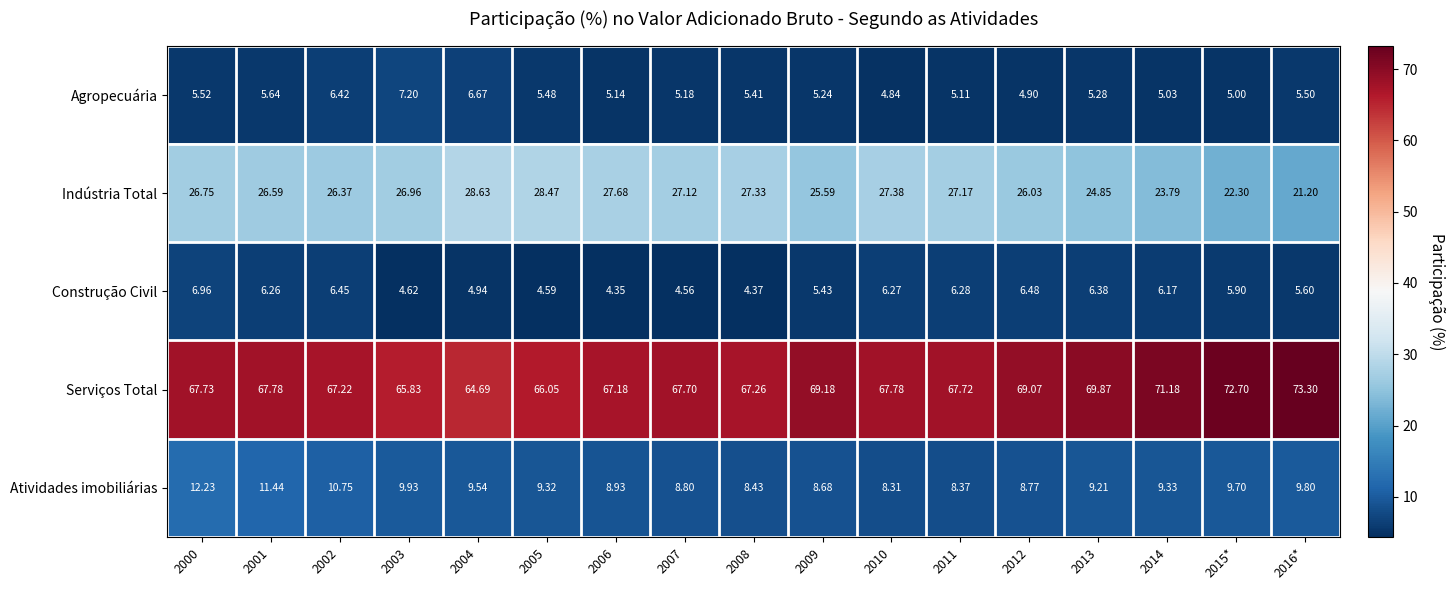

At how many categories does at least one series exceed 10?

17